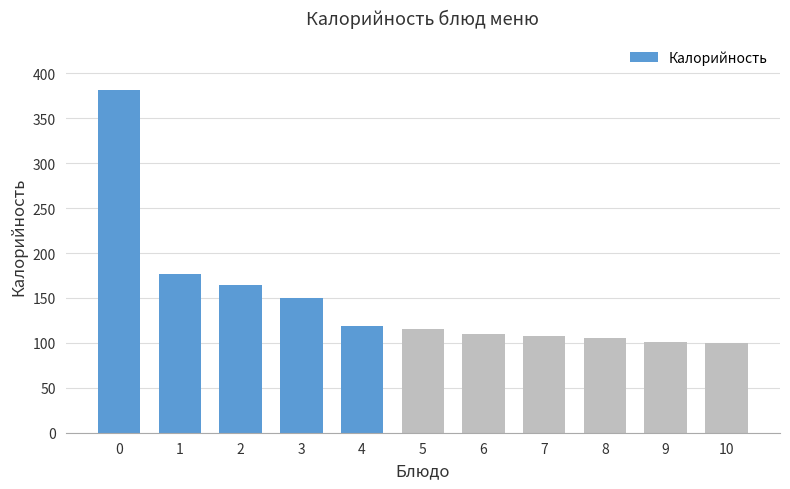

What is the difference between the maximum and minimum values?

282